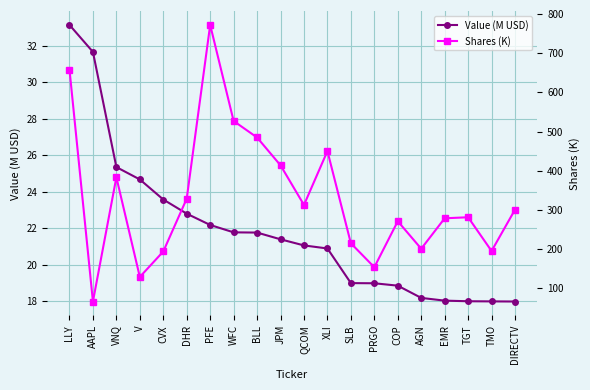

Reading left to right, extract all data points from this chart.

Value (M USD): 33.1	31.7	25.3	24.7	23.6	22.8	22.2	21.8	21.8	21.4	21.1	20.9	19.0	19.0	18.9	18.2	18.0	18.0	18.0	18.0
Shares (K): 658.3	66.4	383.2	129.1	194.0	328.9	772.0	526.9	484.9	413.8	312.8	450.2	215.0	153.9	271.2	201.0	278.7	281.4	195.2	300.9